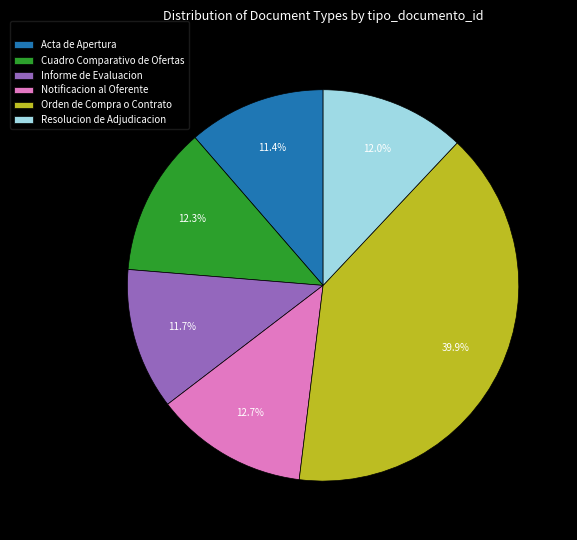

Does any single category account for the majority?

No